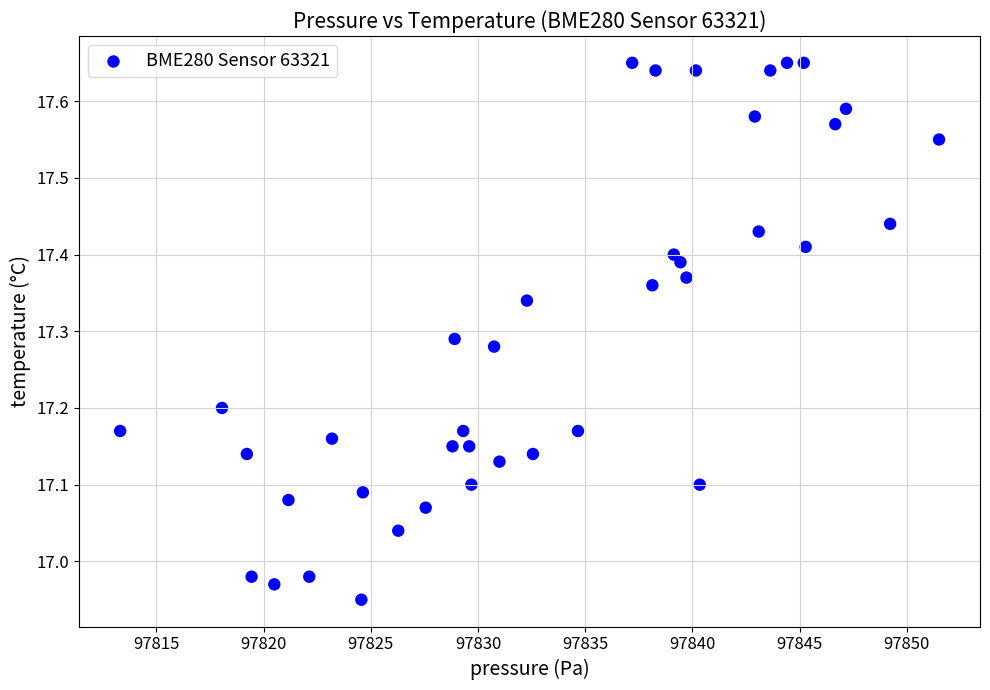

What is the range of X values (max minus min)?

38.2